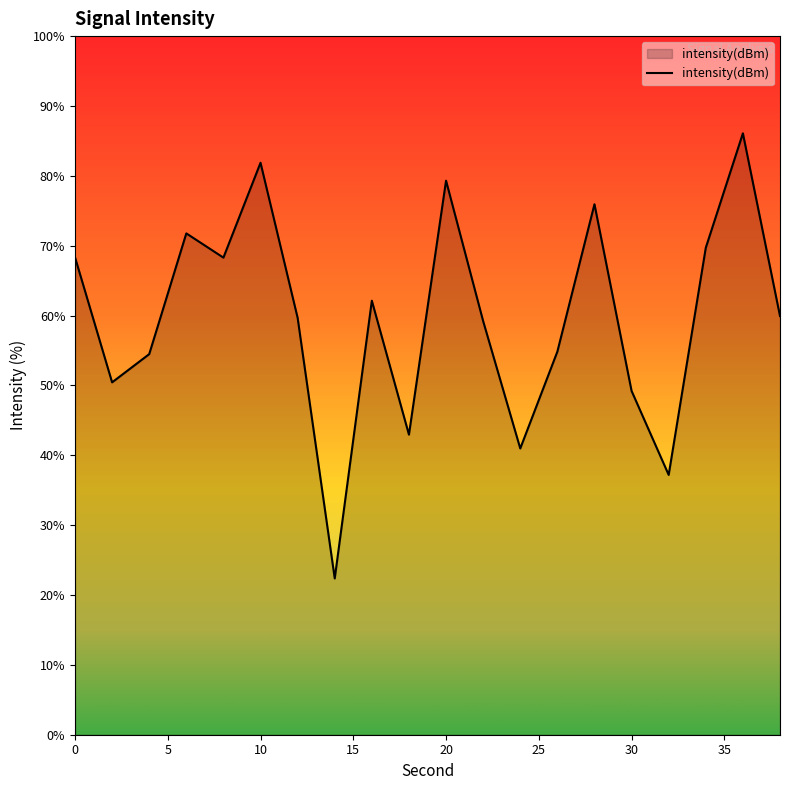

What is the difference between the maximum and minimum values?

63.7